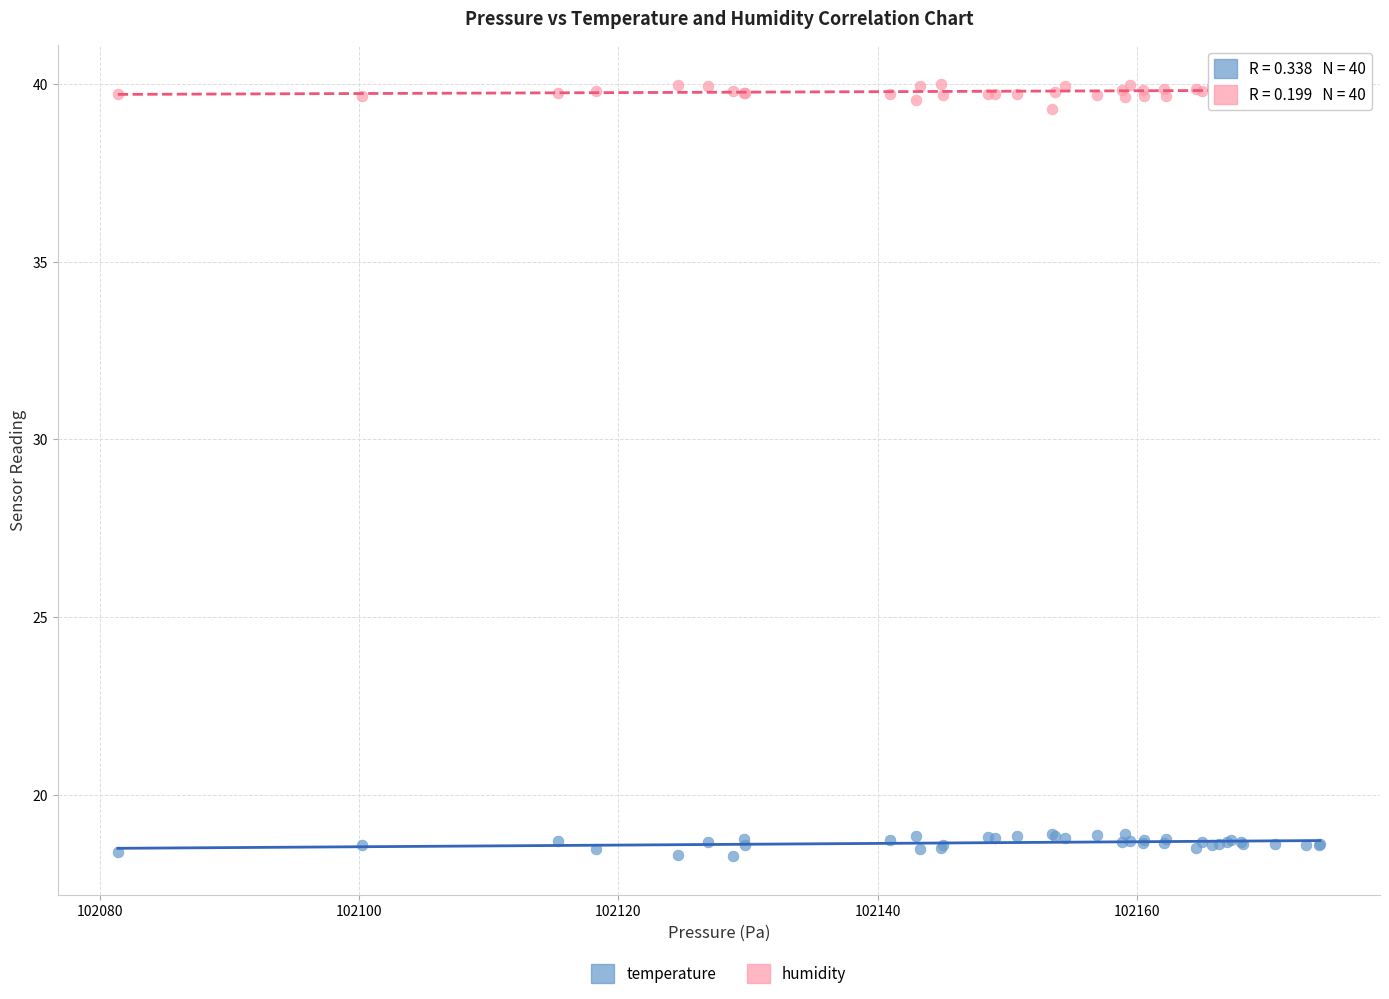

What is the X range (max minus min) for the scatter plot?

92.7